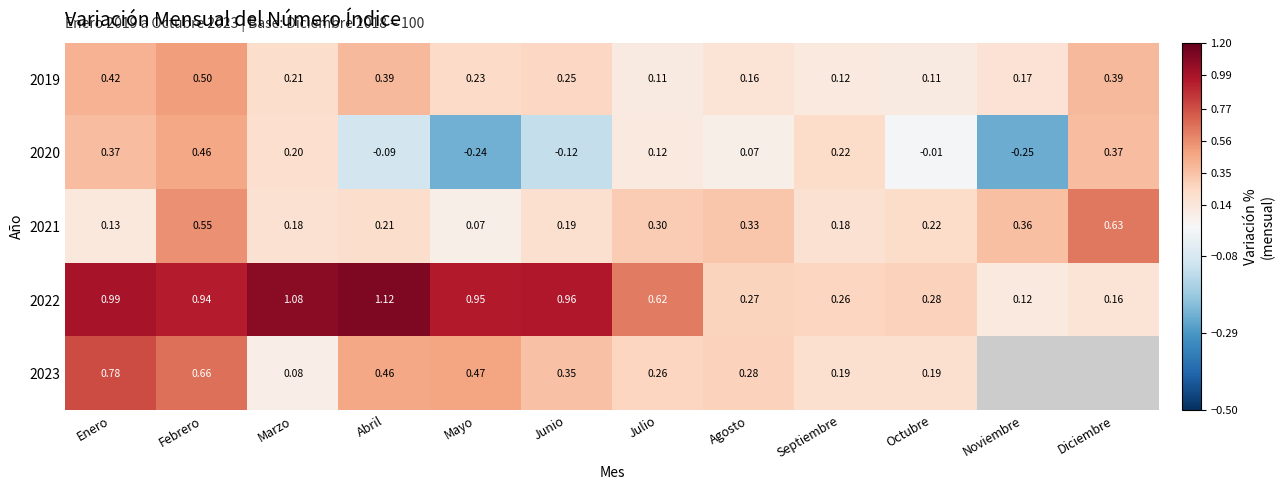

At which label does 2022 reach its peak?

Abril